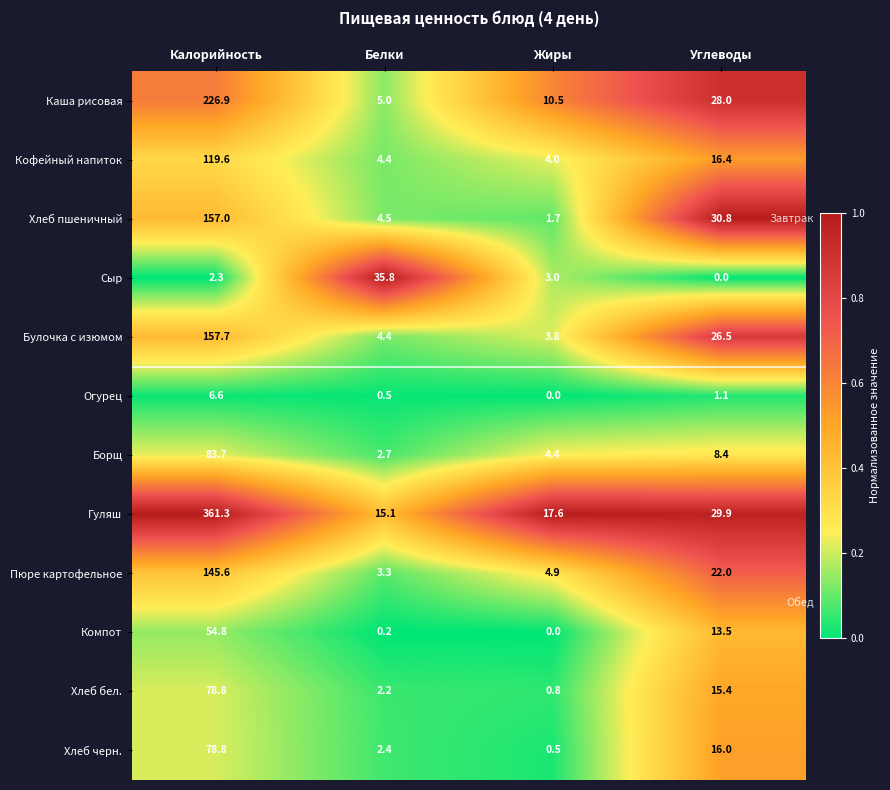

What is the greatest value displayed?

361.3